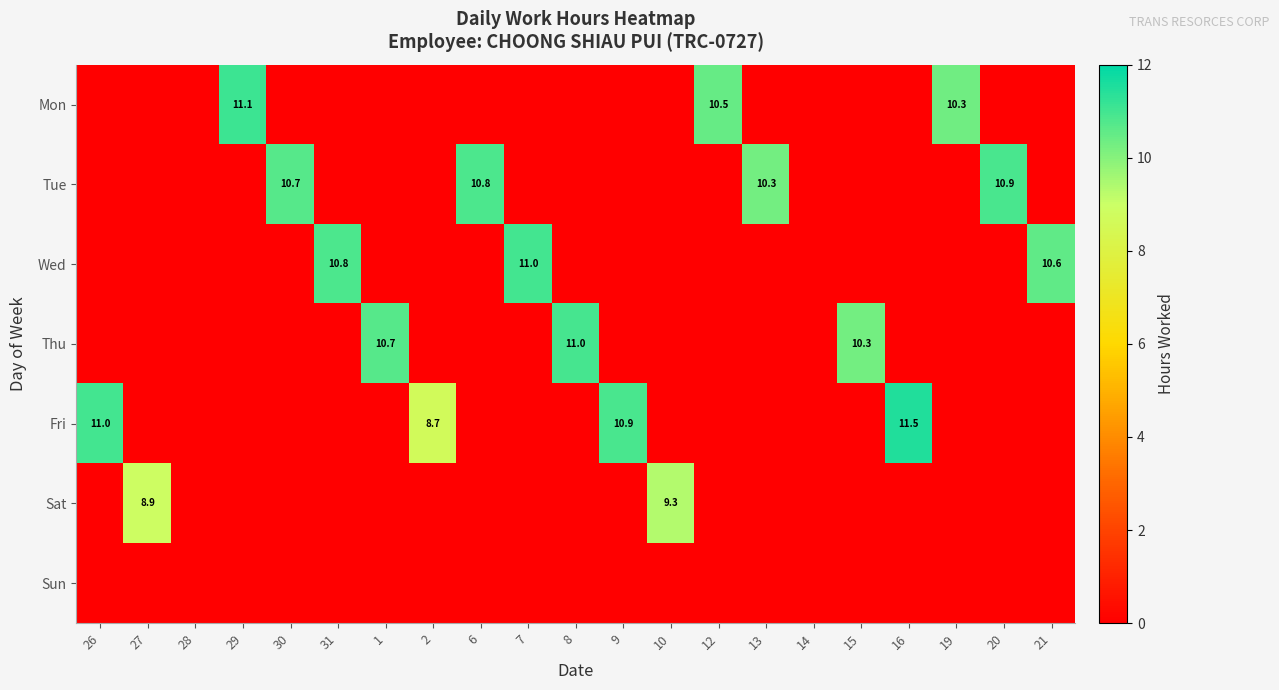

At which label is Fri closest to 5?

2